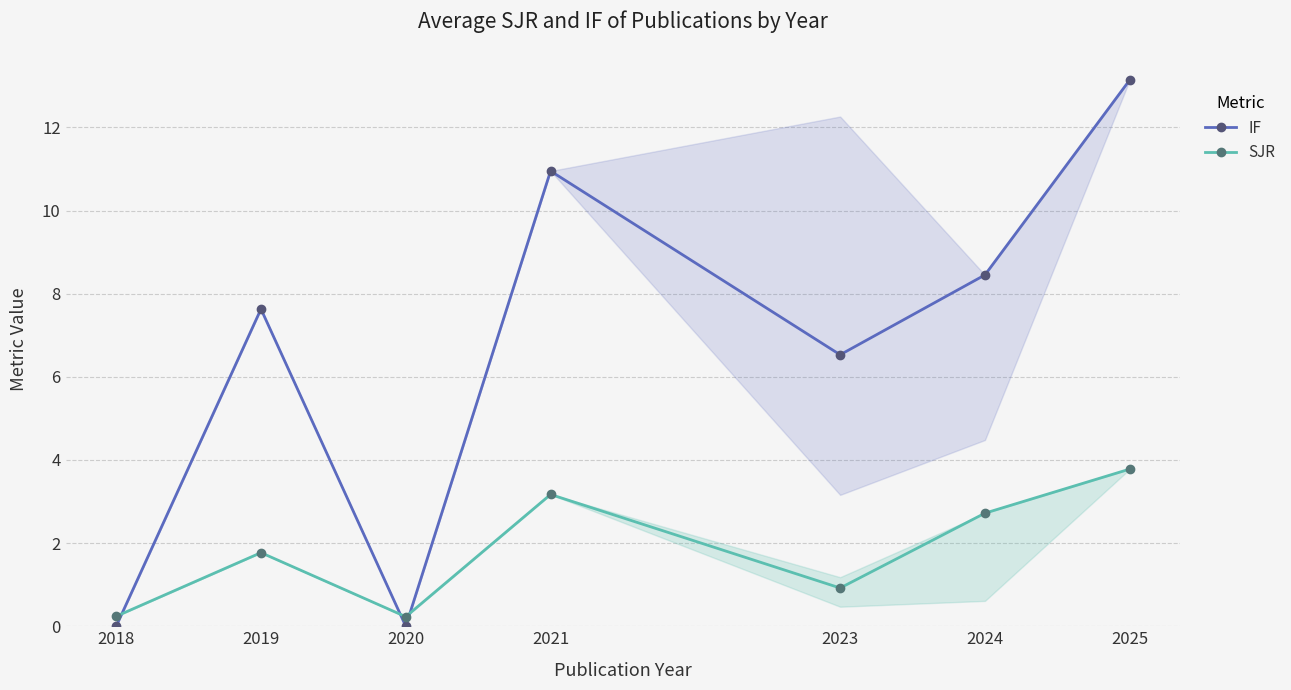

Does the chart display data point markers on the line(s)?

Yes